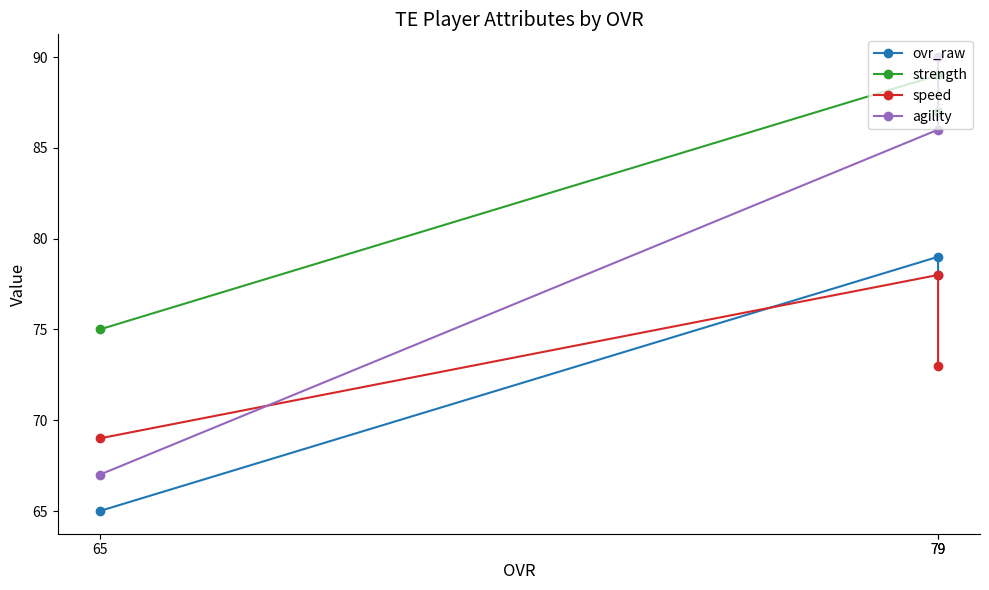

What is the maximum value for agility?

90